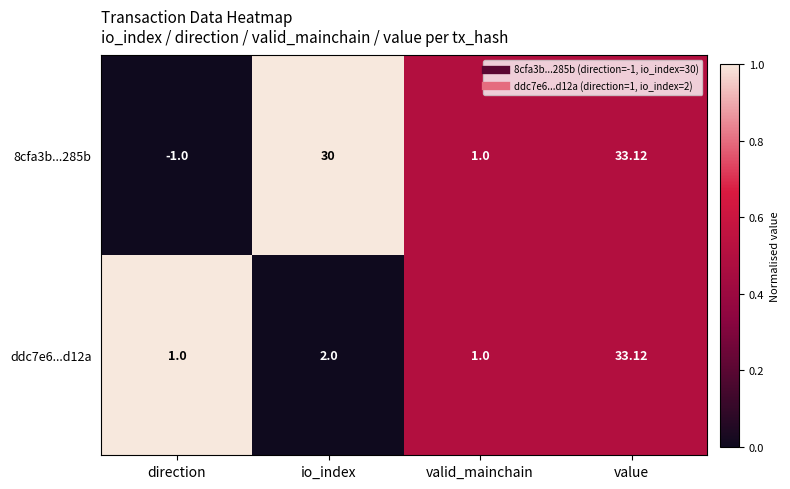

At which label is 8cfa3b...285b closest to 16?

io_index